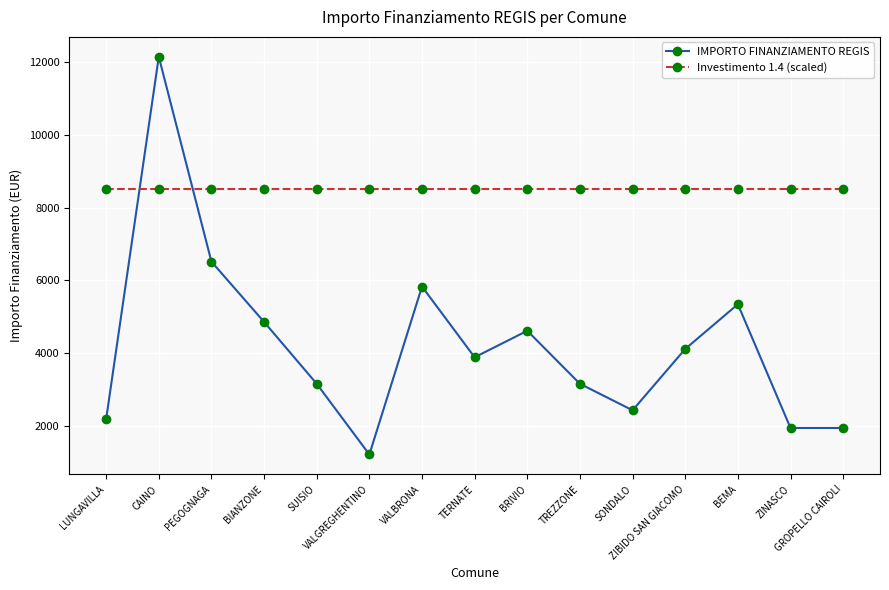

Which series has the widest spread of values?

IMPORTO FINANZIAMENTO REGIS